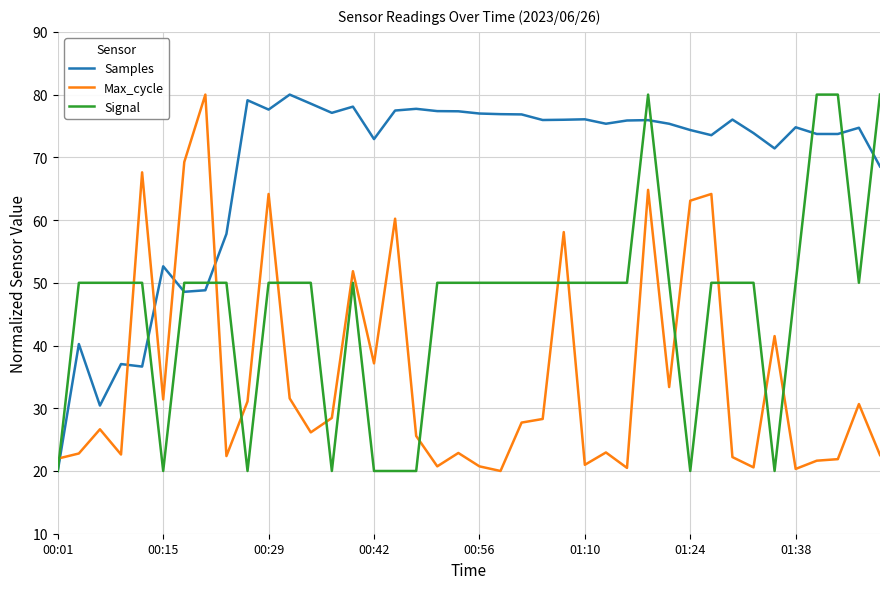

Which series ends up on top after the final intersection of Max_cycle and Samples?

Samples